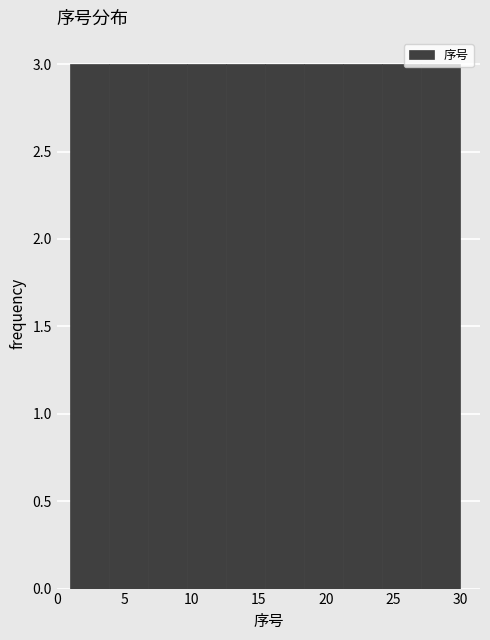

Reading left to right, transcribe this chart: for each bar, give the range it covers on the x-axis and its height. Neither the bar edges nor the heights are printed on the chart, so give them approximately, as read against the axes.

1.0 to 3.9: 3
3.9 to 6.8: 3
6.8 to 9.7: 3
9.7 to 12.6: 3
12.6 to 15.5: 3
15.5 to 18.4: 3
18.4 to 21.3: 3
21.3 to 24.2: 3
24.2 to 27.1: 3
27.1 to 30.0: 3